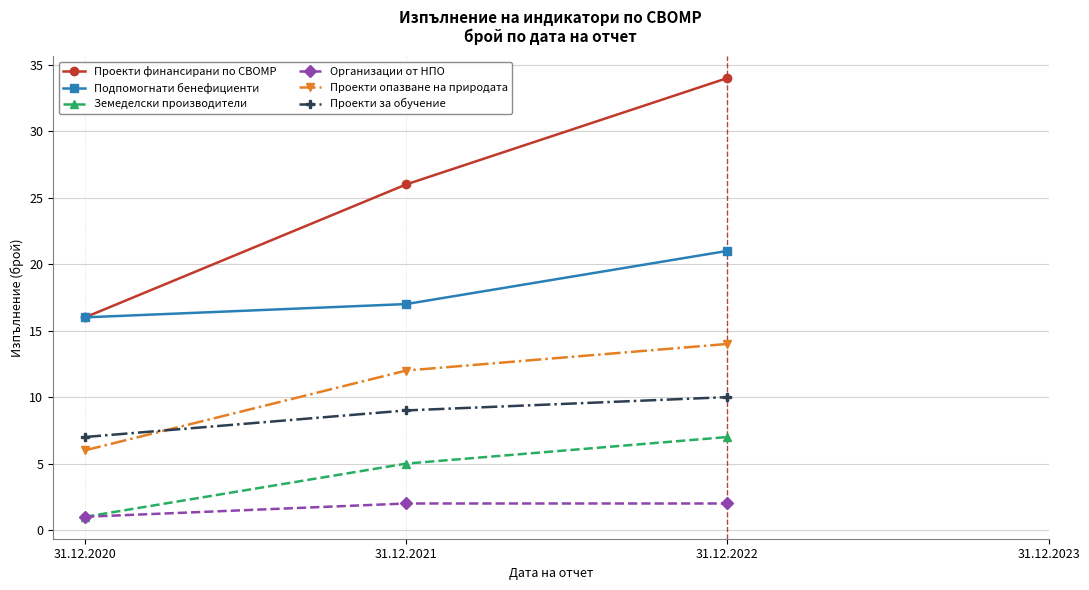

What is the total value across all series at 31.12.2022?

88